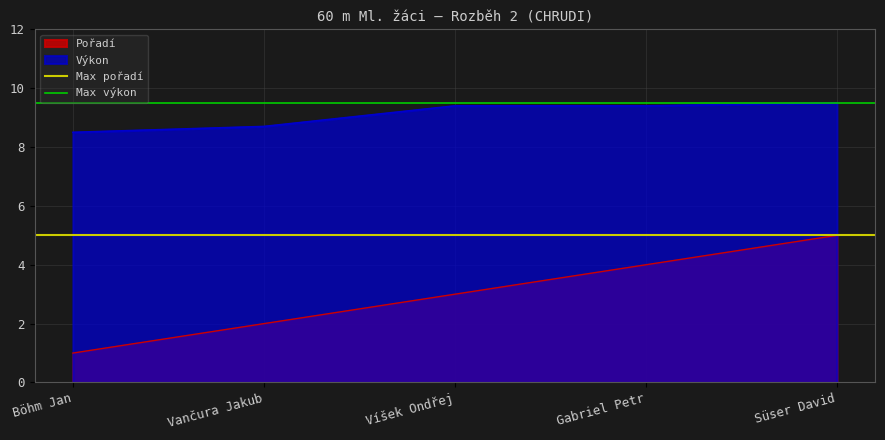

True or false: Pořadí and Výkon cross at least once.

False